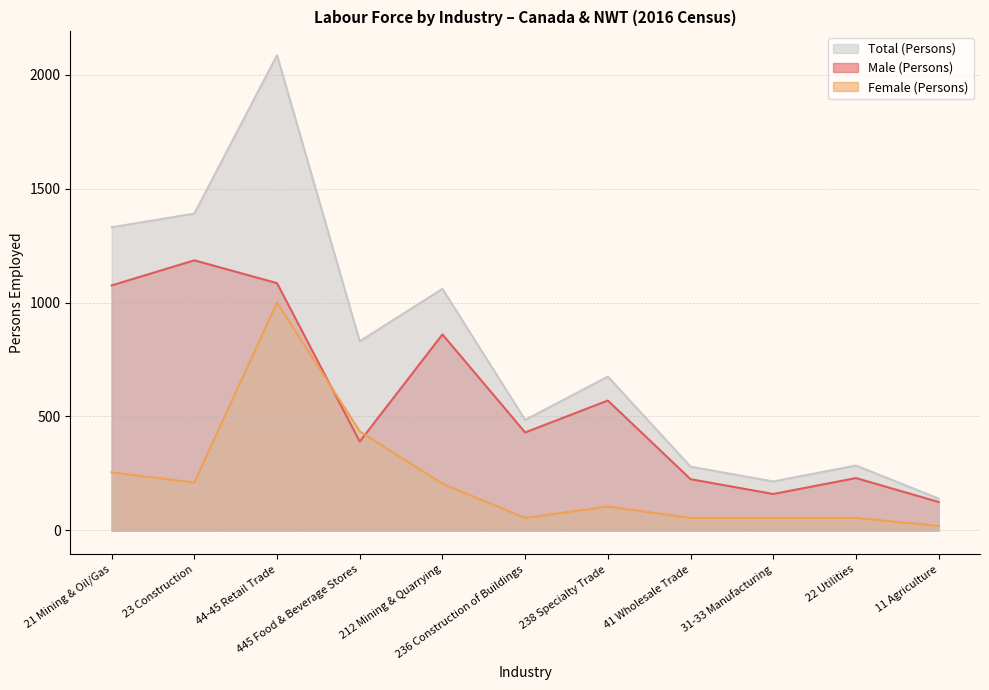

Reading left to right, list all the values displayed in this chart.

Male (Persons): 1075	1185	1085	390	860	430	570	225	160	230	125
Female (Persons): 255	210	1000	435	205	55	105	55	55	55	20
Total (Persons): 1330	1390	2085	830	1060	485	675	280	215	285	140